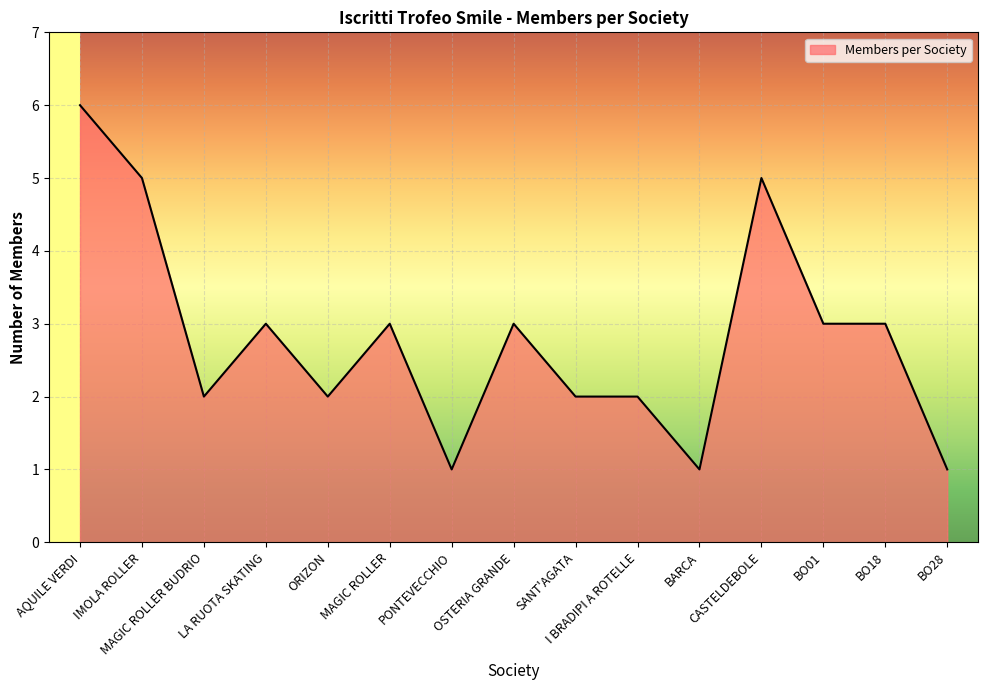

What is the difference between the maximum and minimum values?

5